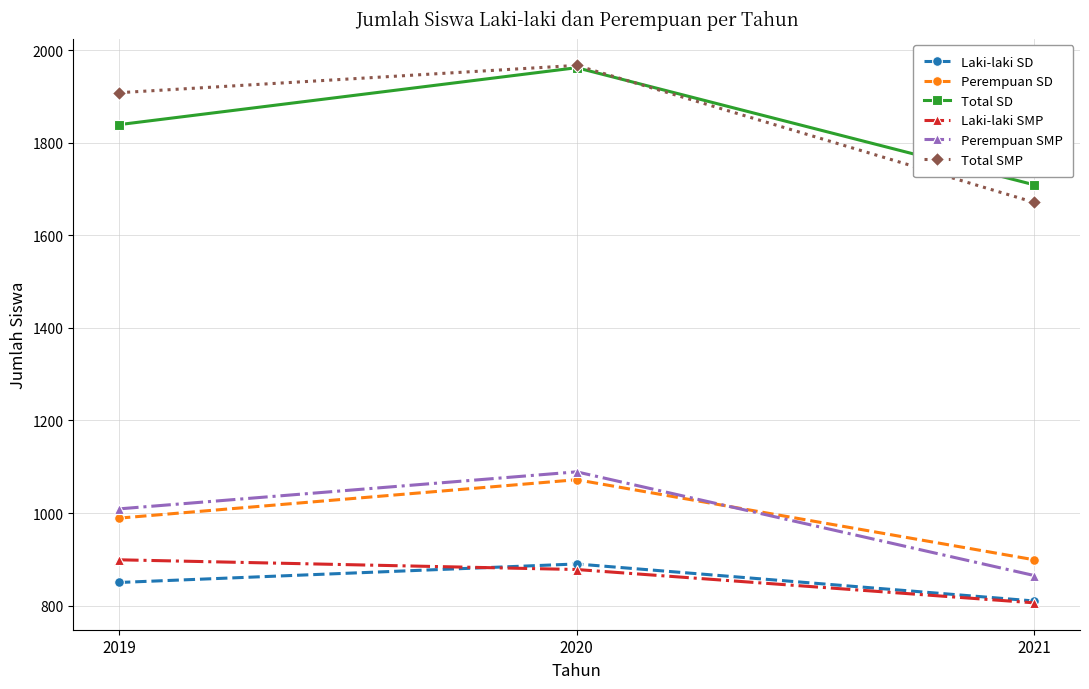

What is the value of the Total SD point at the 2nd from the left?

1962